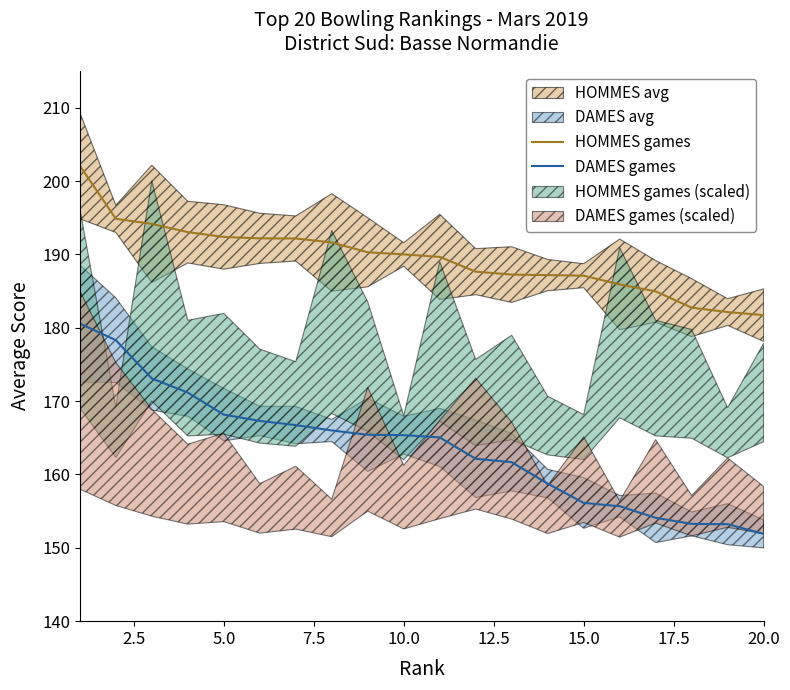

True or false: DAMES games has a value of 54.7 at 5.0.

False